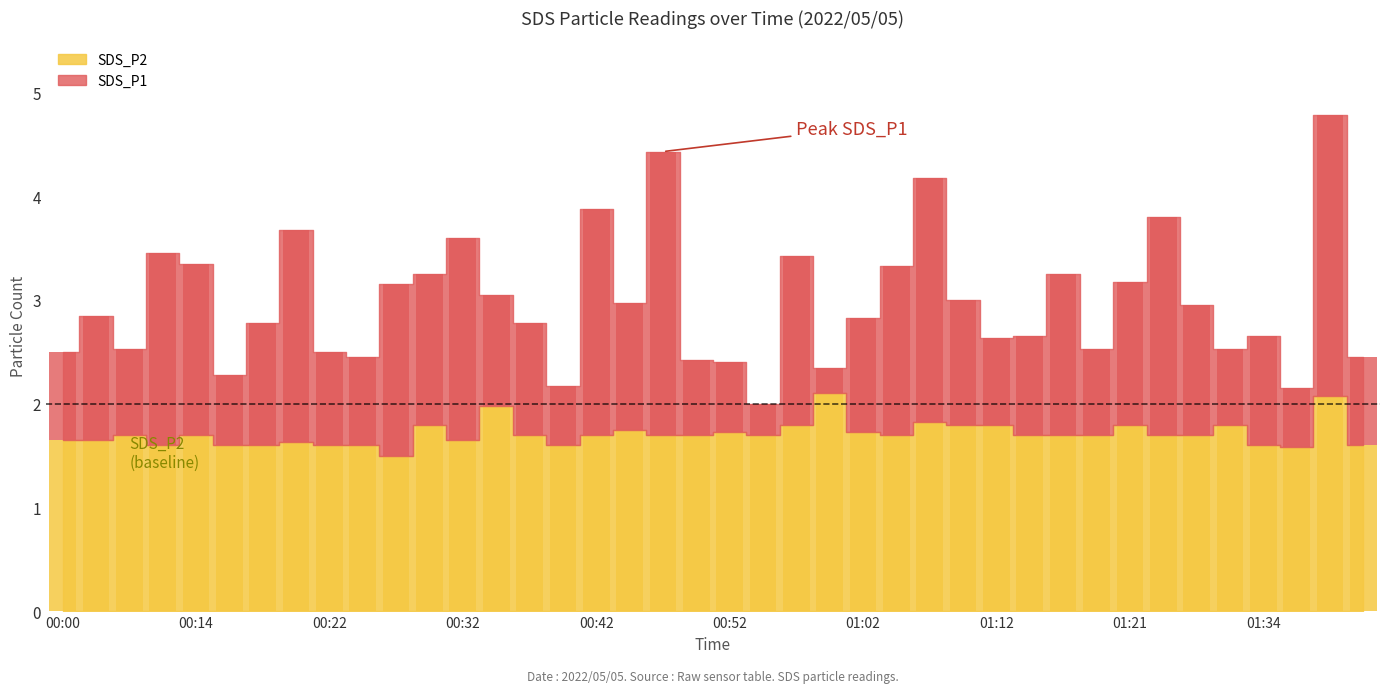

Which series changed the most between 00:40 and 01:19?

SDS_P1